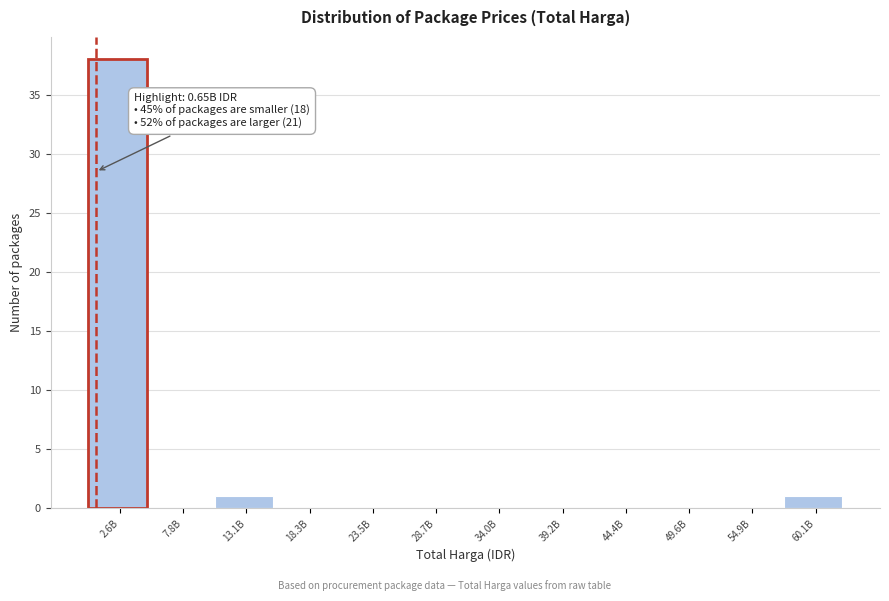

Reading left to right, what are all the values shown in this chart?

2.6B=38	7.8B=0	13.1B=1	18.3B=0	23.5B=0	28.7B=0	34.0B=0	39.2B=0	44.4B=0	49.6B=0	54.9B=0	60.1B=1